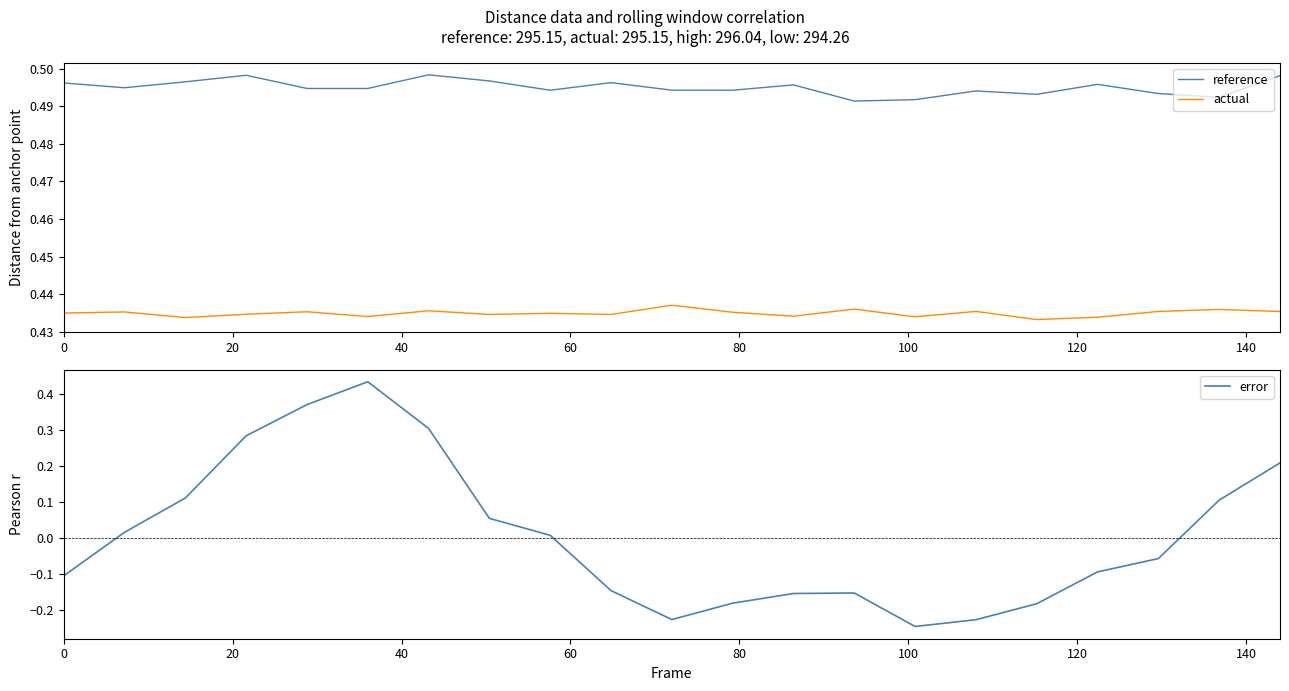

What is the value of the error point at the 14th from the left?

-0.2